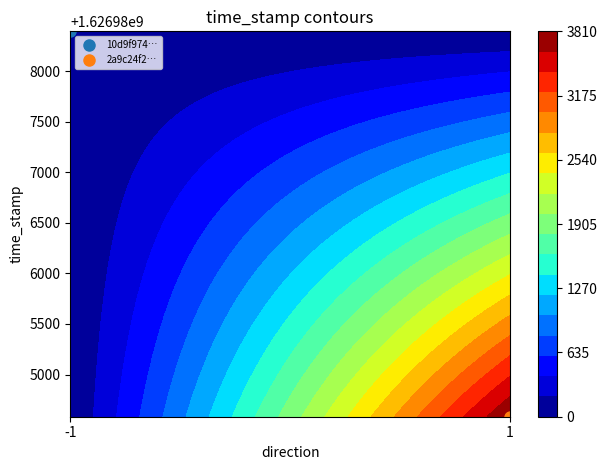

List the series in order of their overall mean, lowest first.

2a9c24f2beac3d2f29aa5e76a487c17781a56dd, 10d9f9741c975620df9652f6cd7583f5f799a0f